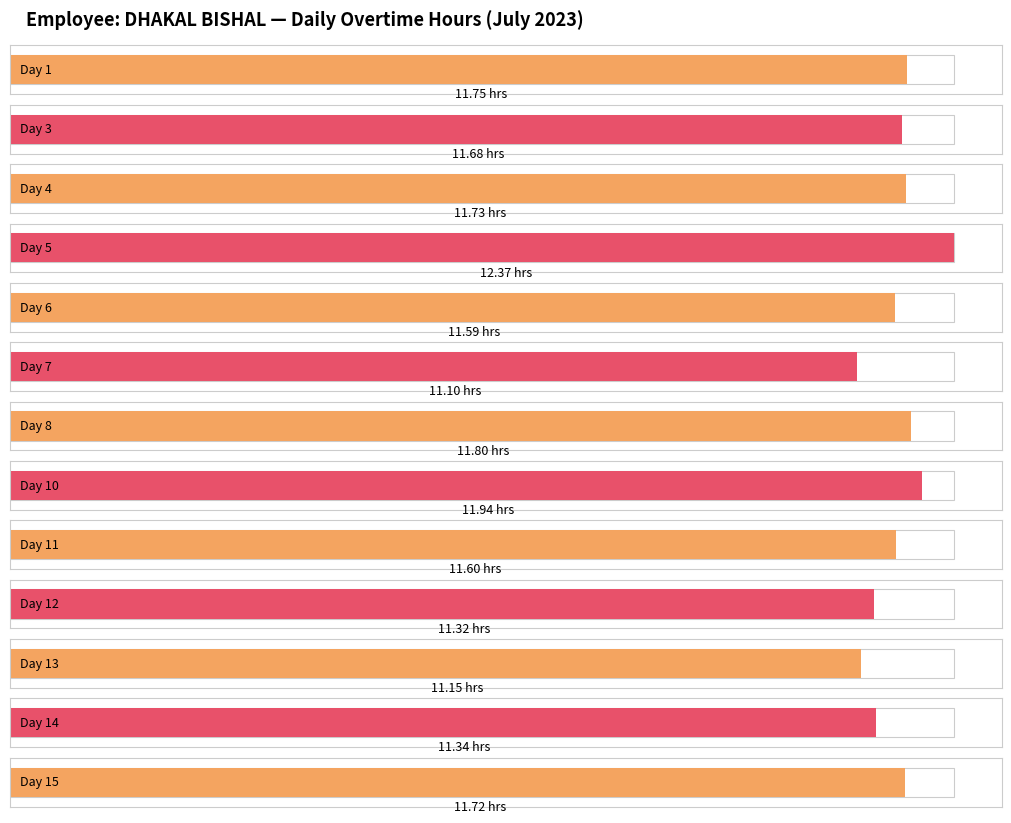

List the labels in order of value, smallest first.

Day 7, Day 13, Day 12, Day 14, Day 6, Day 11, Day 3, Day 15, Day 4, Day 1, Day 8, Day 10, Day 5